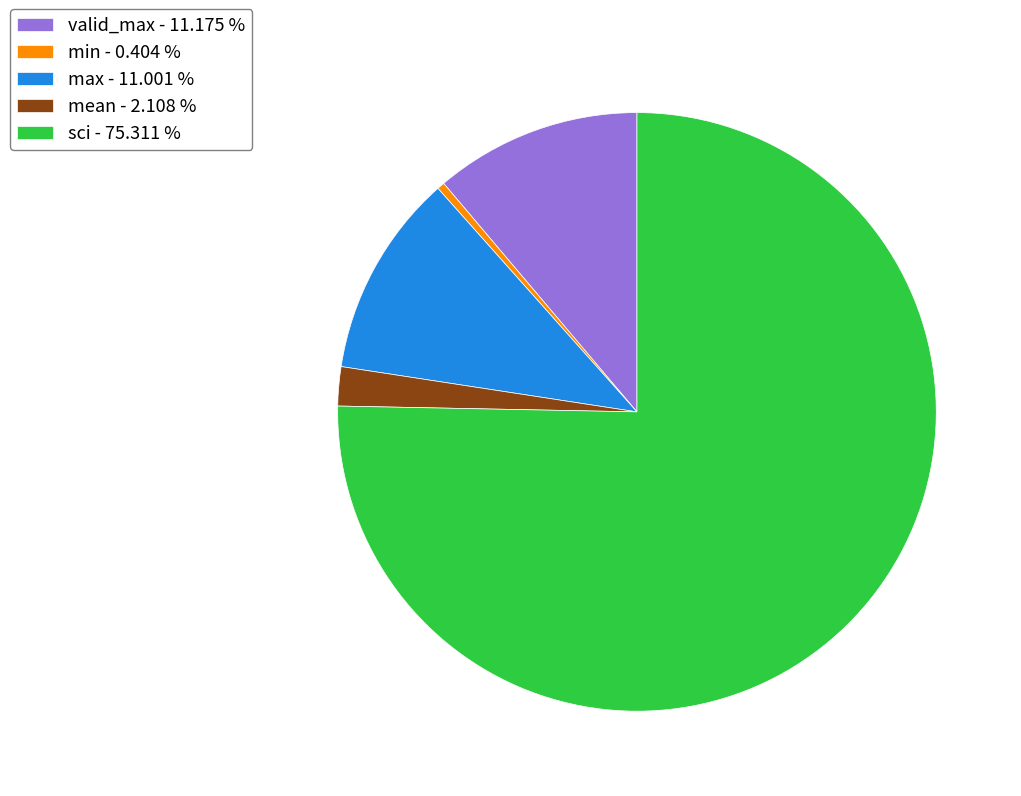

Which category has the smallest portion of the pie?

min - 0.404 %